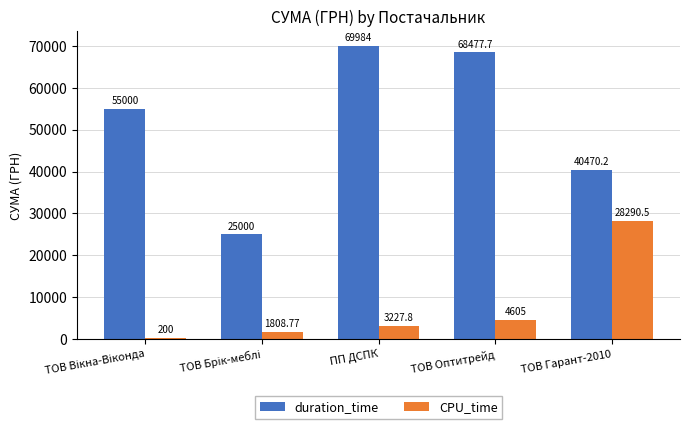

True or false: CPU_time has a value of 10069.5 at ТОВ Гарант-2010.

False